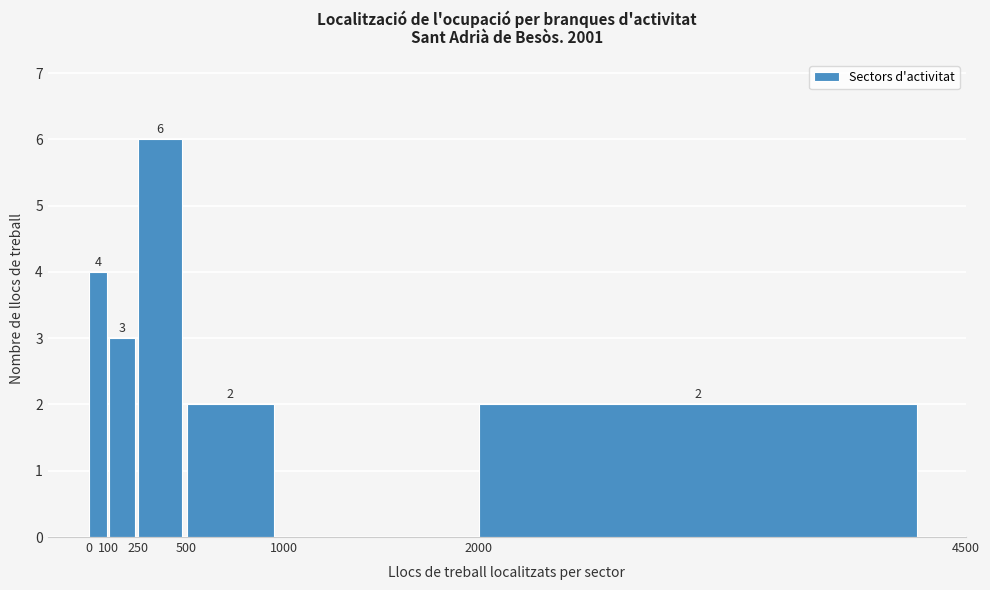

Over which range of the x-axis is the bar tallest?

250 to 500